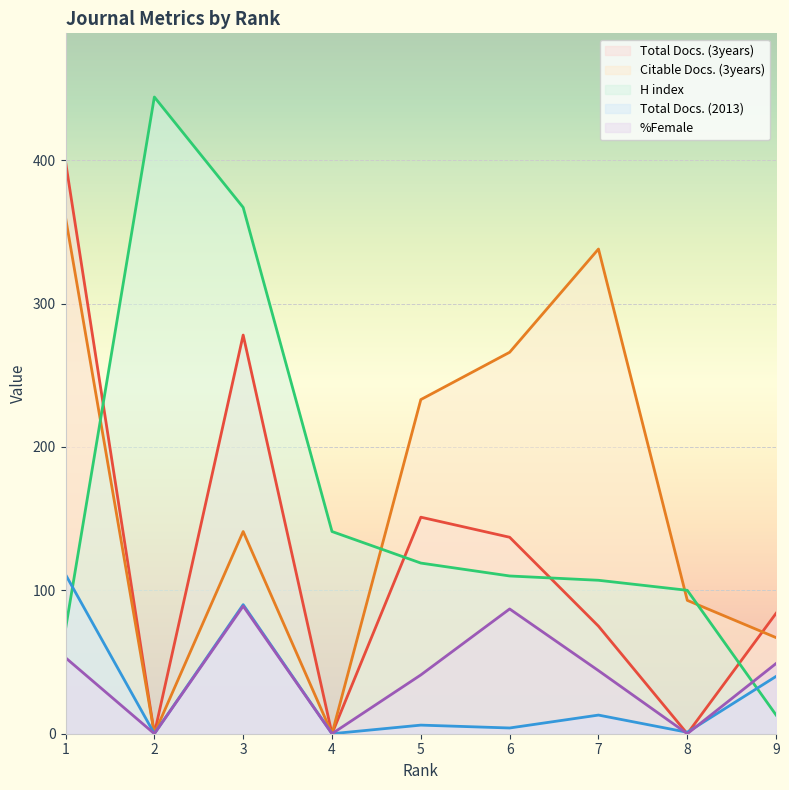

How many intersections are there between Citable Docs. (3years) and Total Docs. (3years)?

1